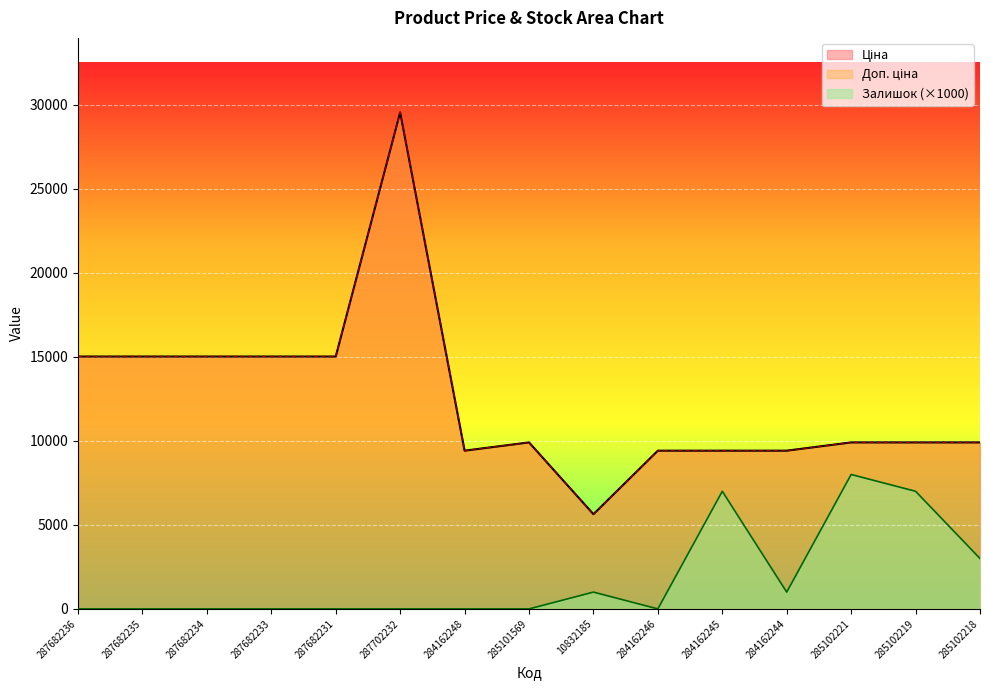

What is the spread (max minus min) of values at 10832185?

4636.0